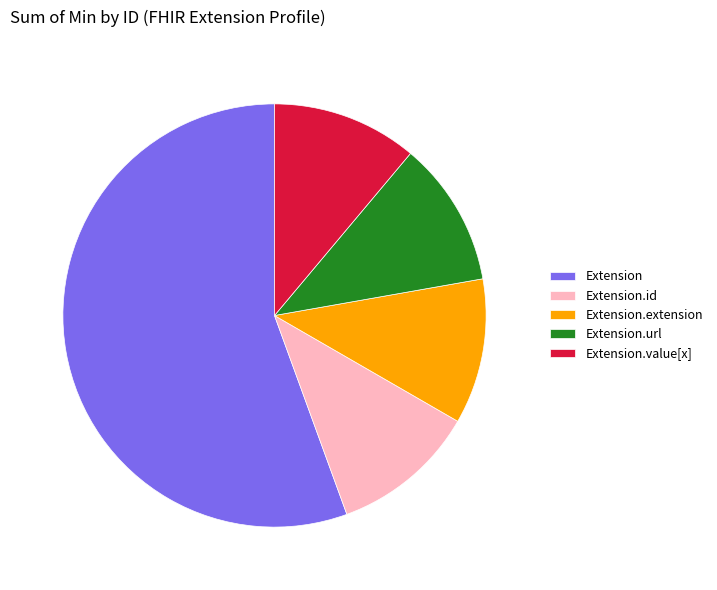

Which slice is the largest?

Extension